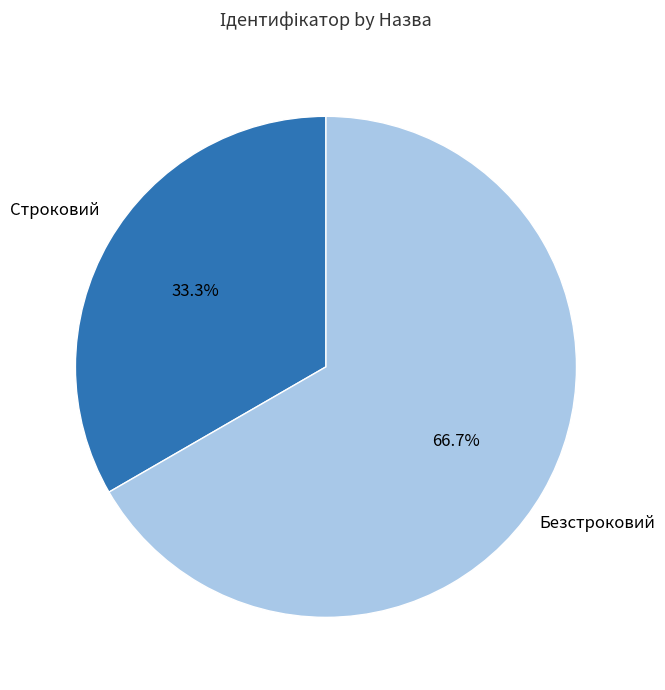

Which category has the smallest portion of the pie?

Строковий